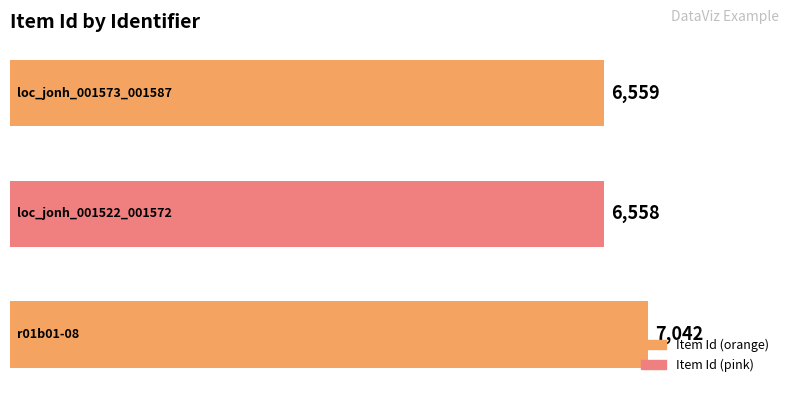

How many bars are there in total?

3